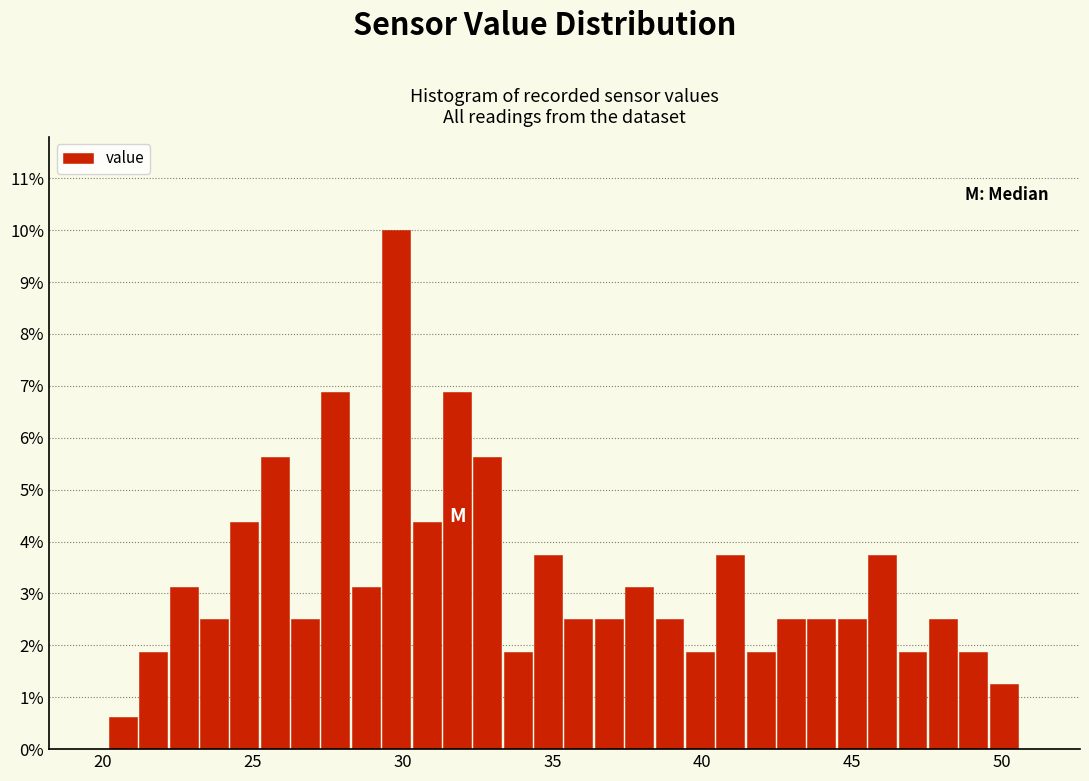

Around what value on the x-axis is the tallest bar? Give the approximate position of its centre, as read against the axis.

30.0